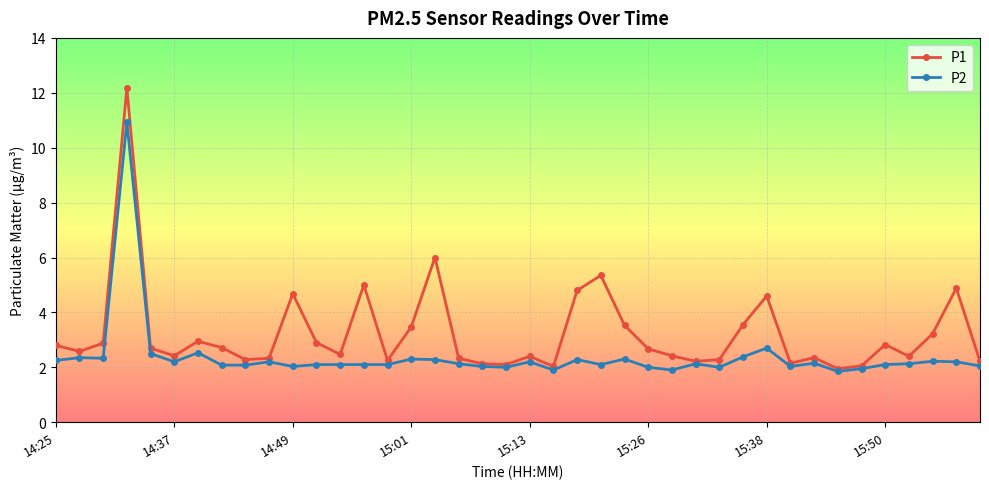

Which series has the widest spread of values?

P1